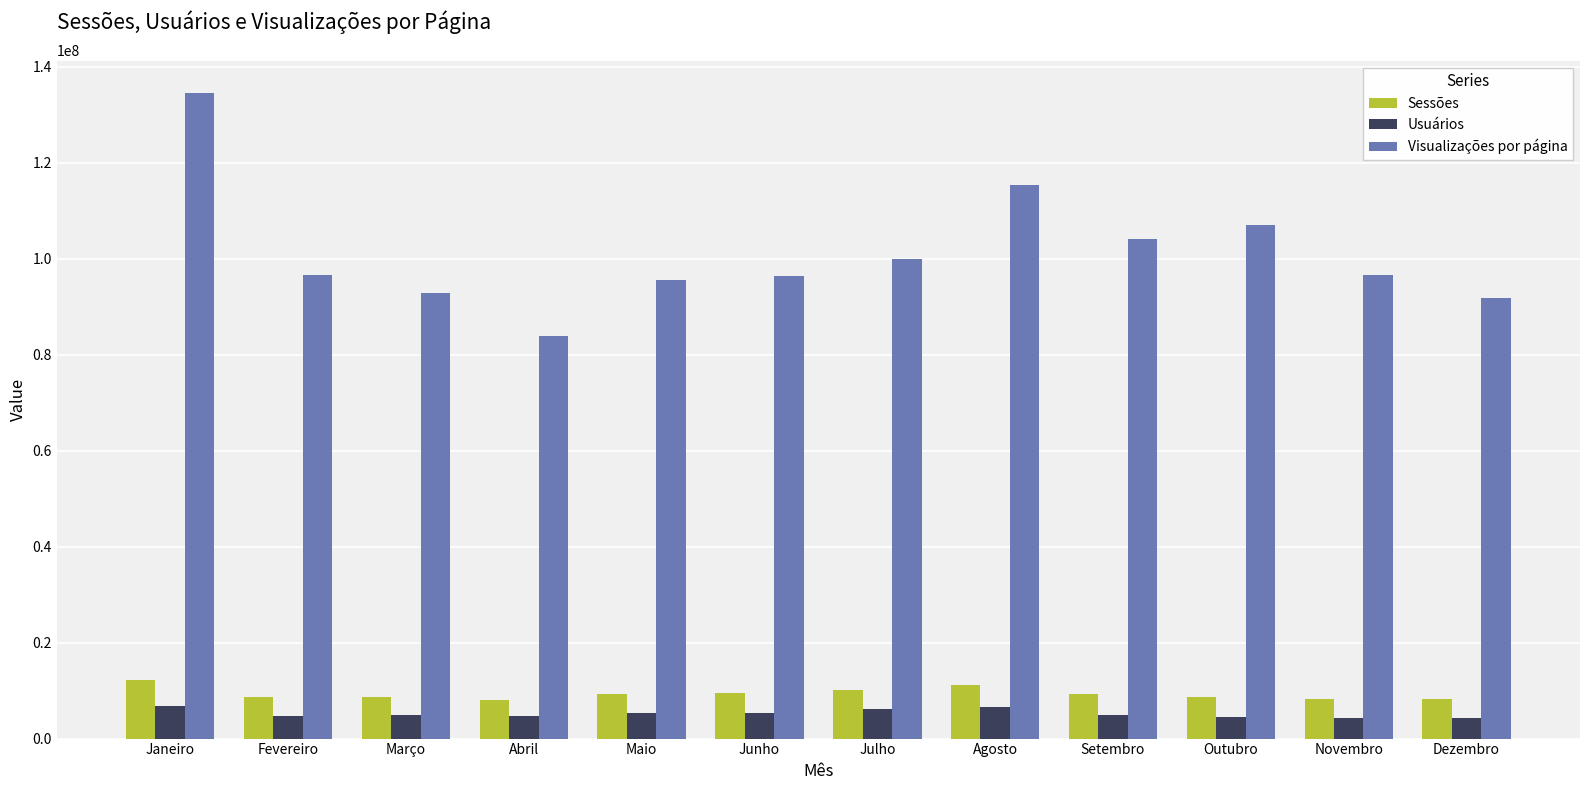

Is it true that Sessões equals 8283530 at Novembro?

True